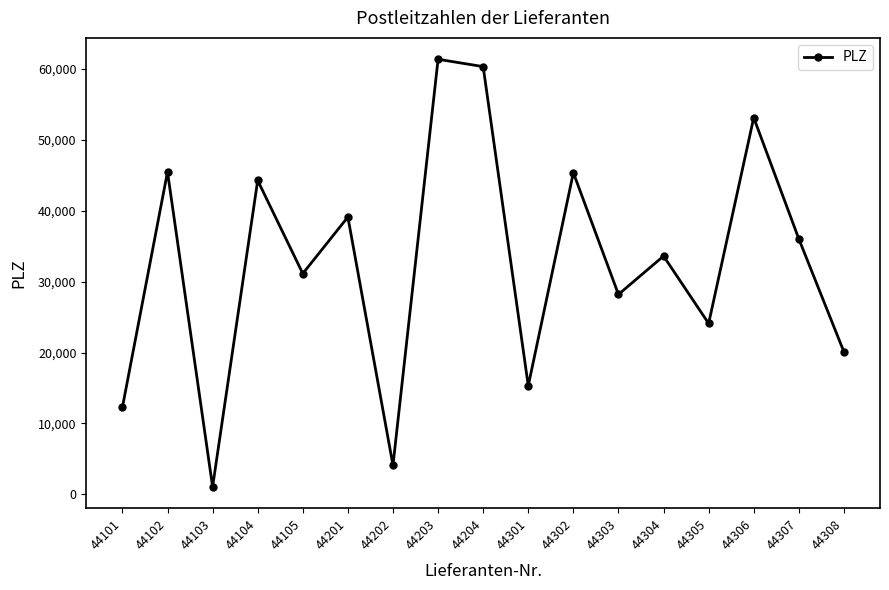

What is the value of the 14th point from the left?

24103